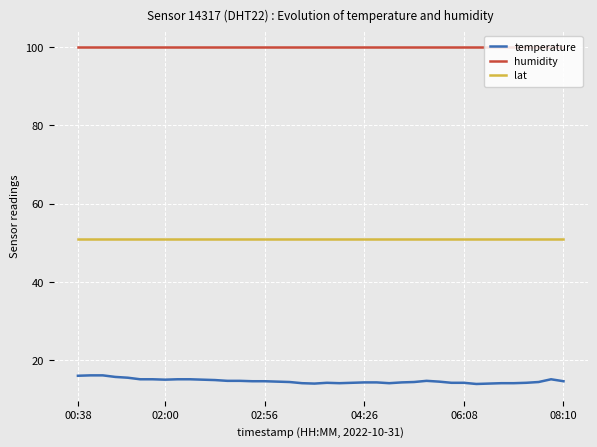

What is the highest value of the temperature series?

16.1